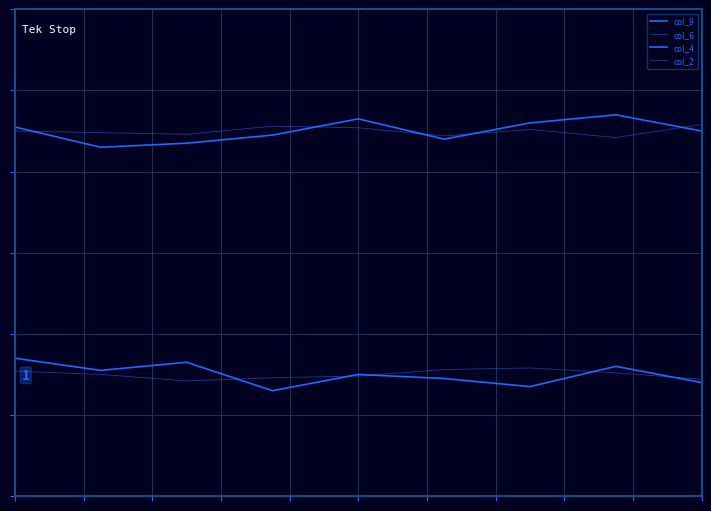

In col_4, how many points are lower than both neighbors (excluding endpoints)?

3